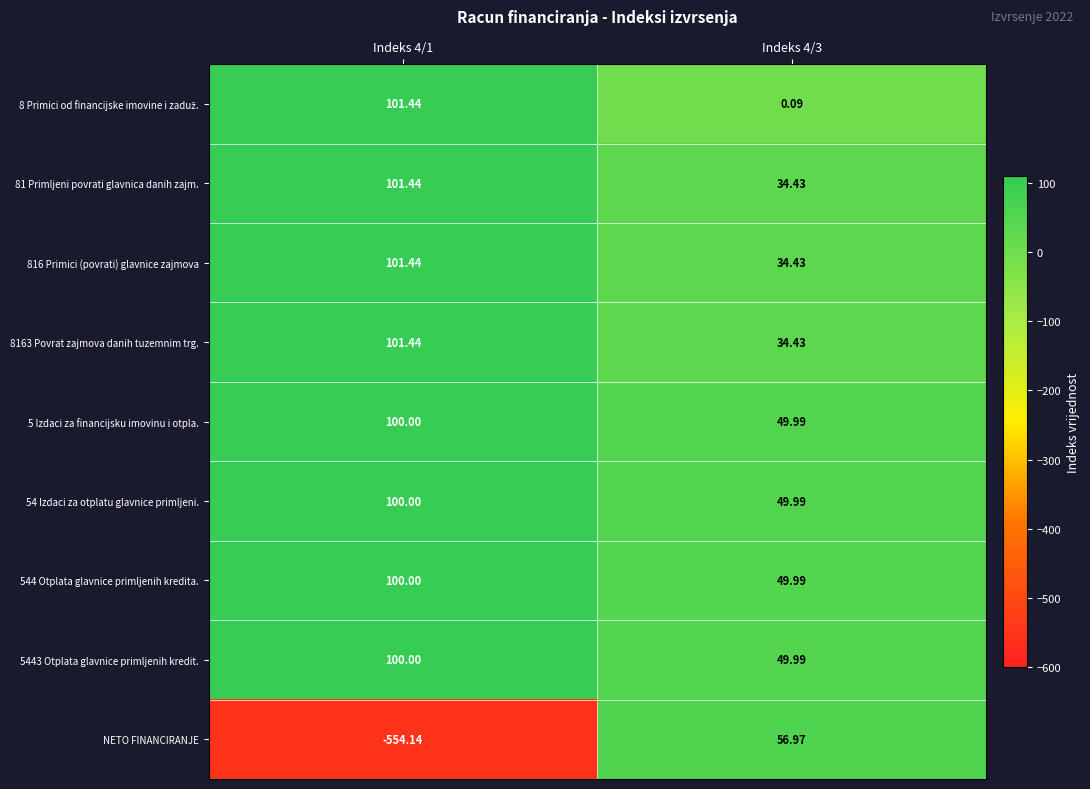

Which series has the widest spread of values?

NETO FINANCIRANJE